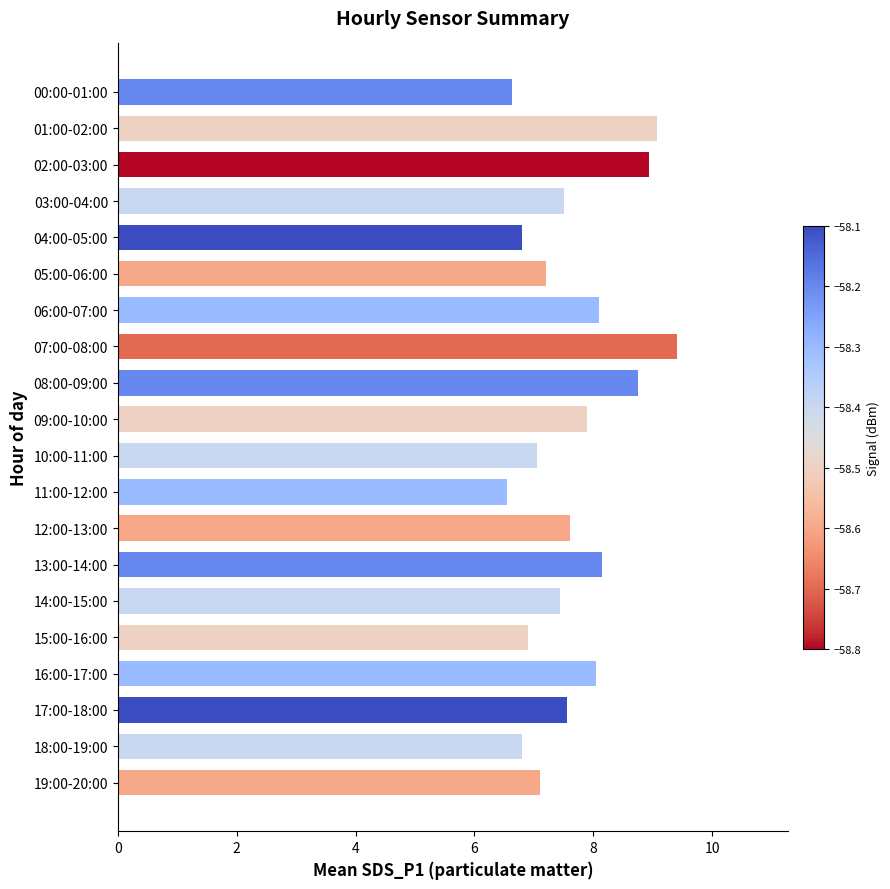

True or false: the data shows 10.0 at 19:00-20:00.

False